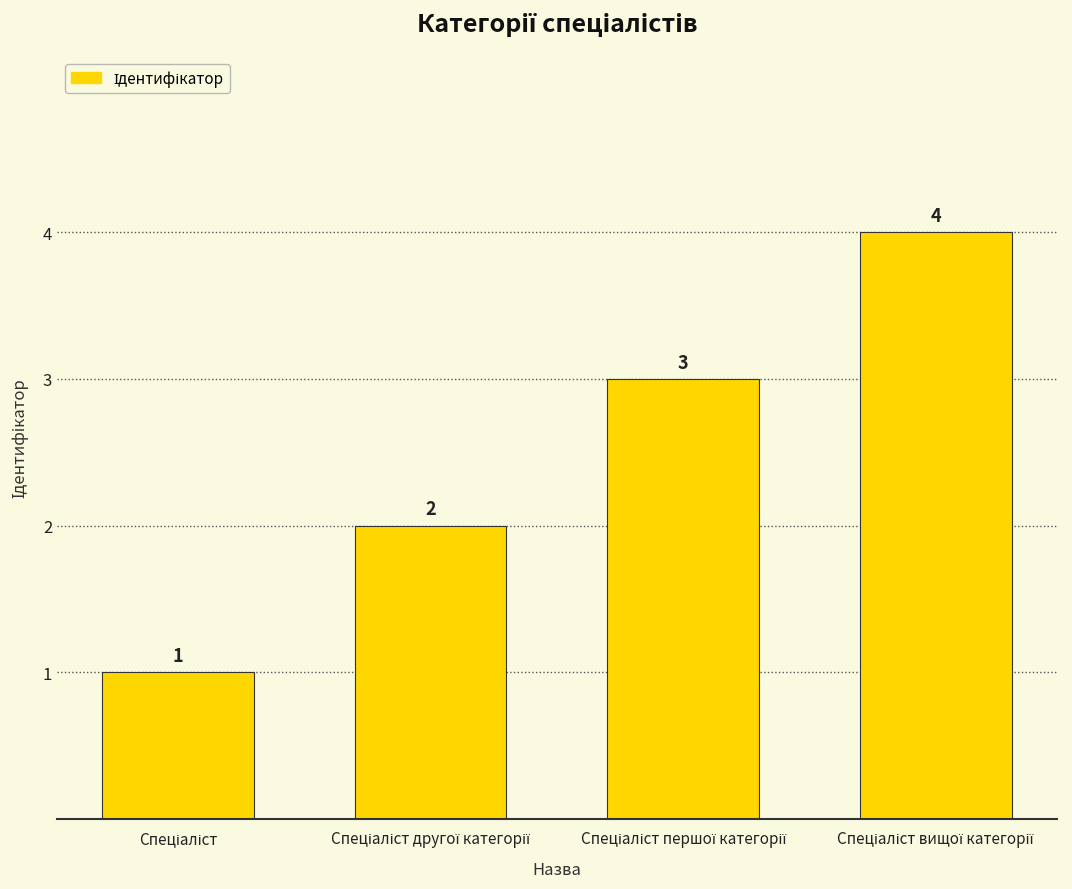

What is the greatest value displayed?

4